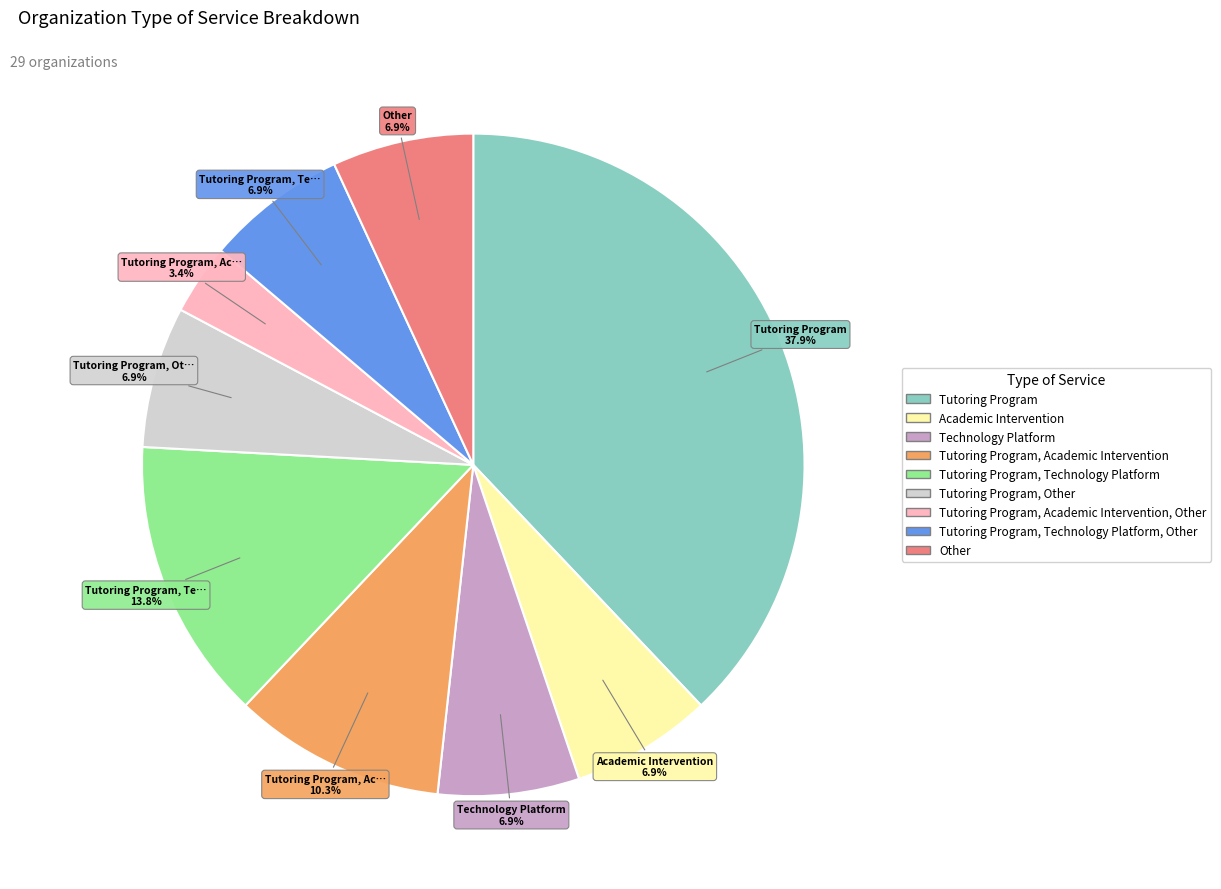

How many segments does this pie chart have?

9